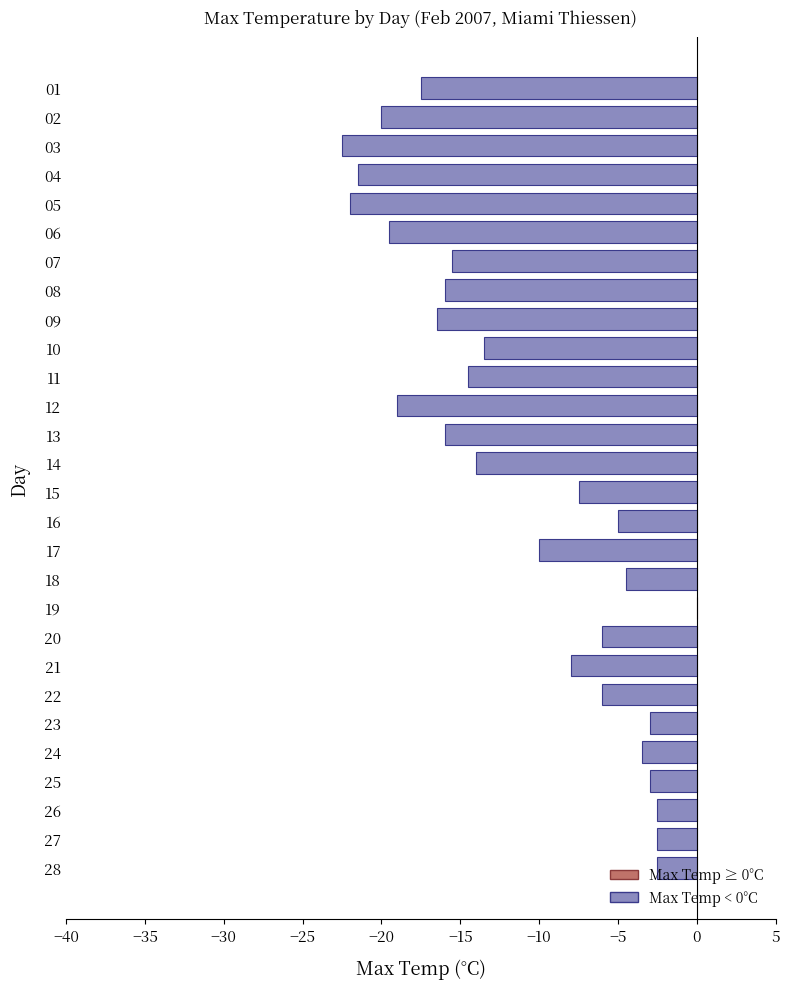

What is the change in value from 05 to 24?

+18.5